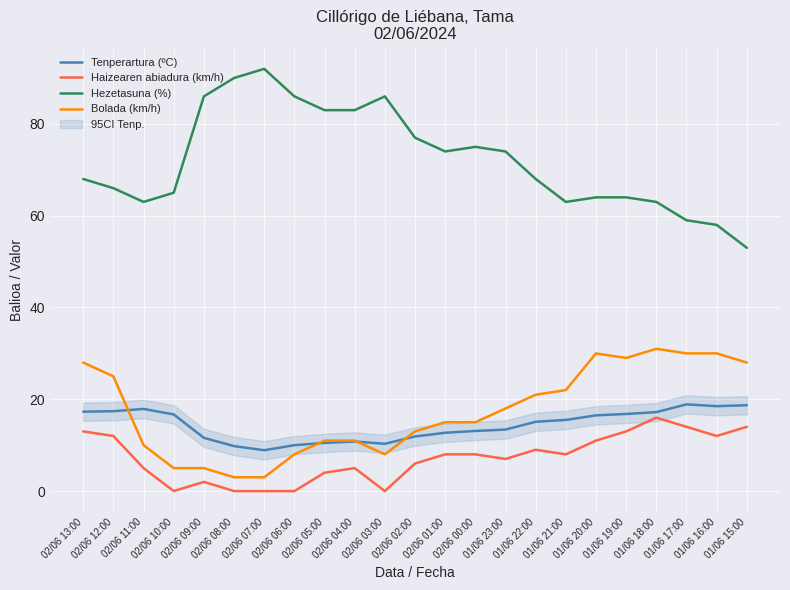

What is the value of the Bolada (km/h) point at the 12th from the left?

13.0